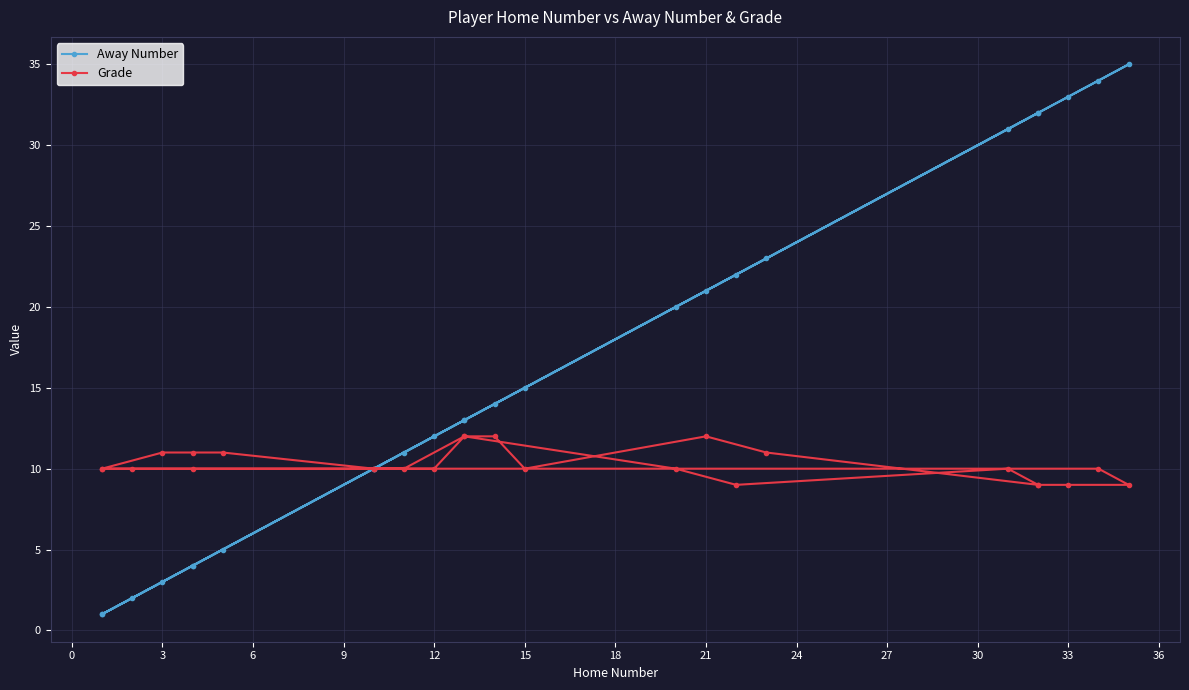

The value of Away Number at 6 is 4. True or false?

False